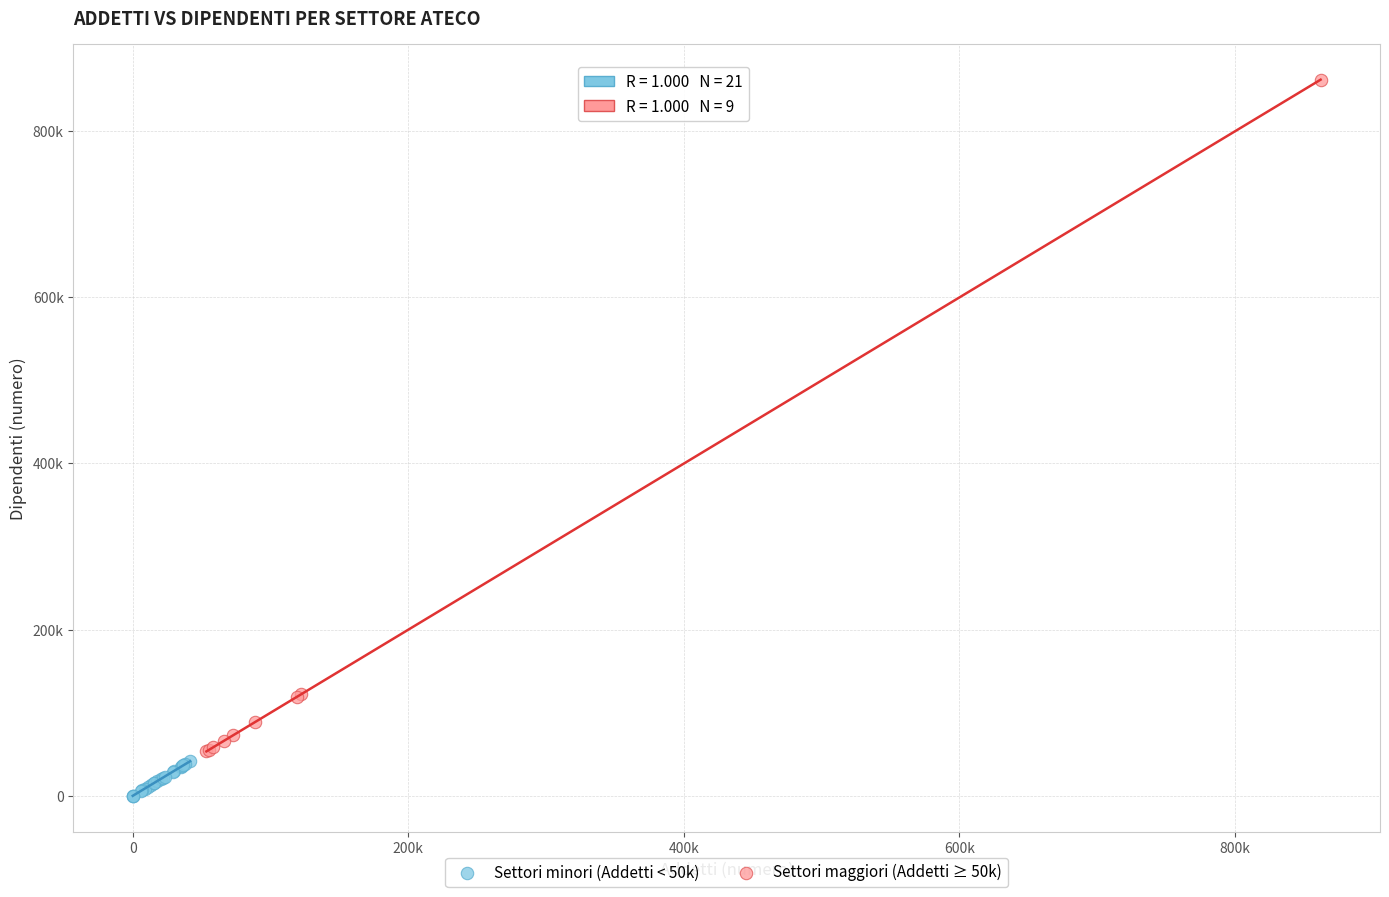

What are all the series names shown in the legend?

Settori minori (Addetti < 50k), Settori maggiori (Addetti ≥ 50k)